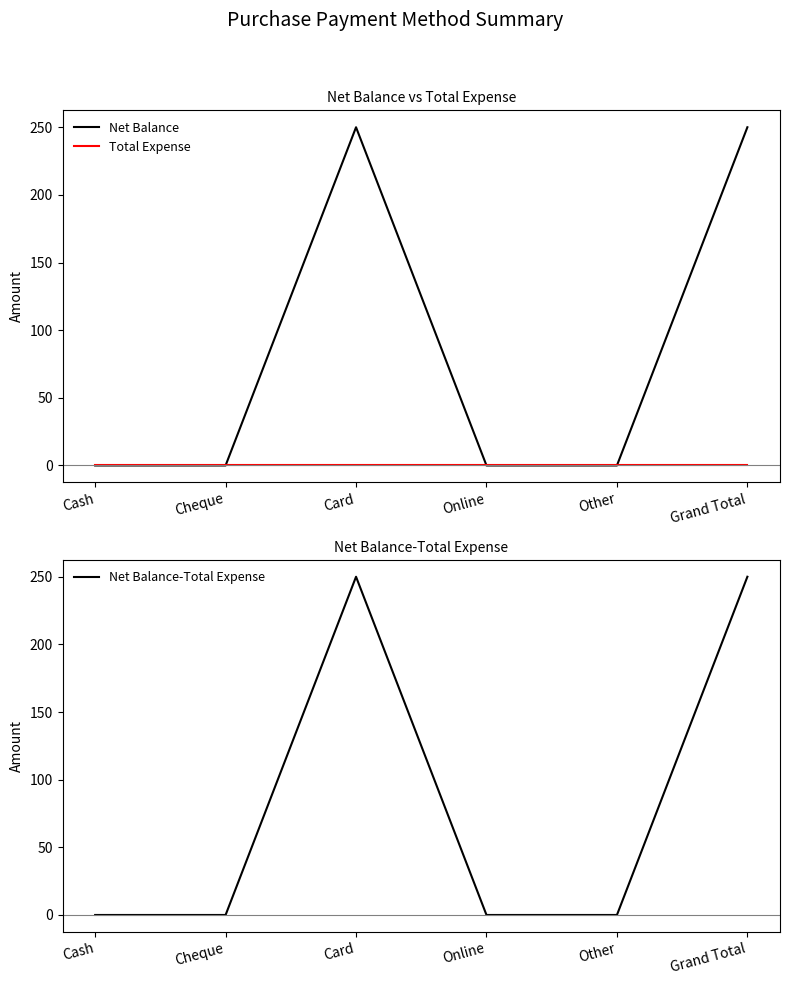

List the labels in order of Total Expense value, smallest first.

Cash, Cheque, Card, Online, Other, Grand Total